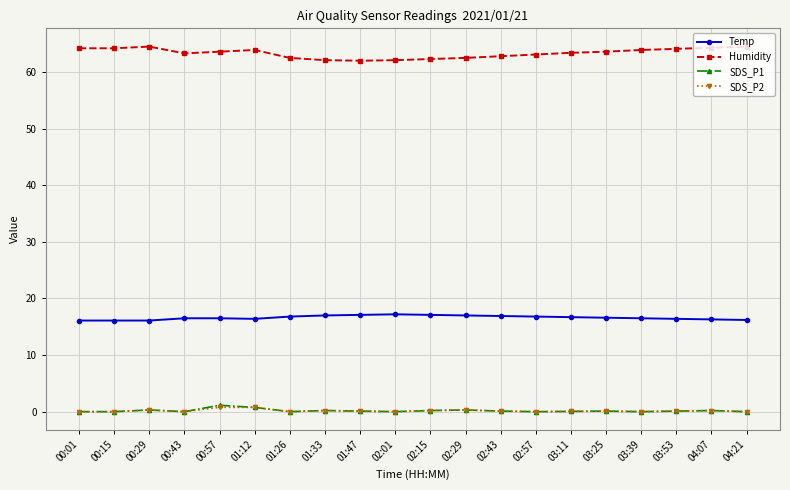

How many data points does each series have?

20